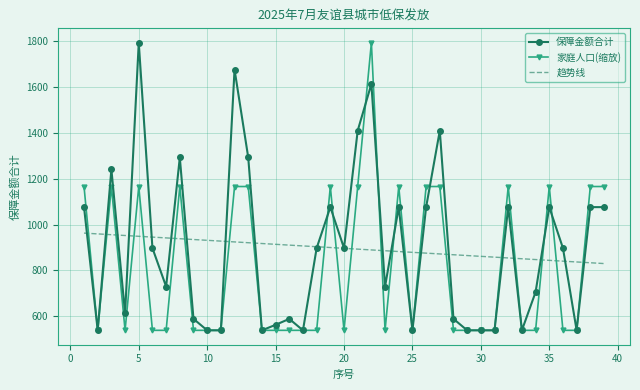

What are all the series names shown in the legend?

保障金额合计, 家庭人口(缩放), 趋势线